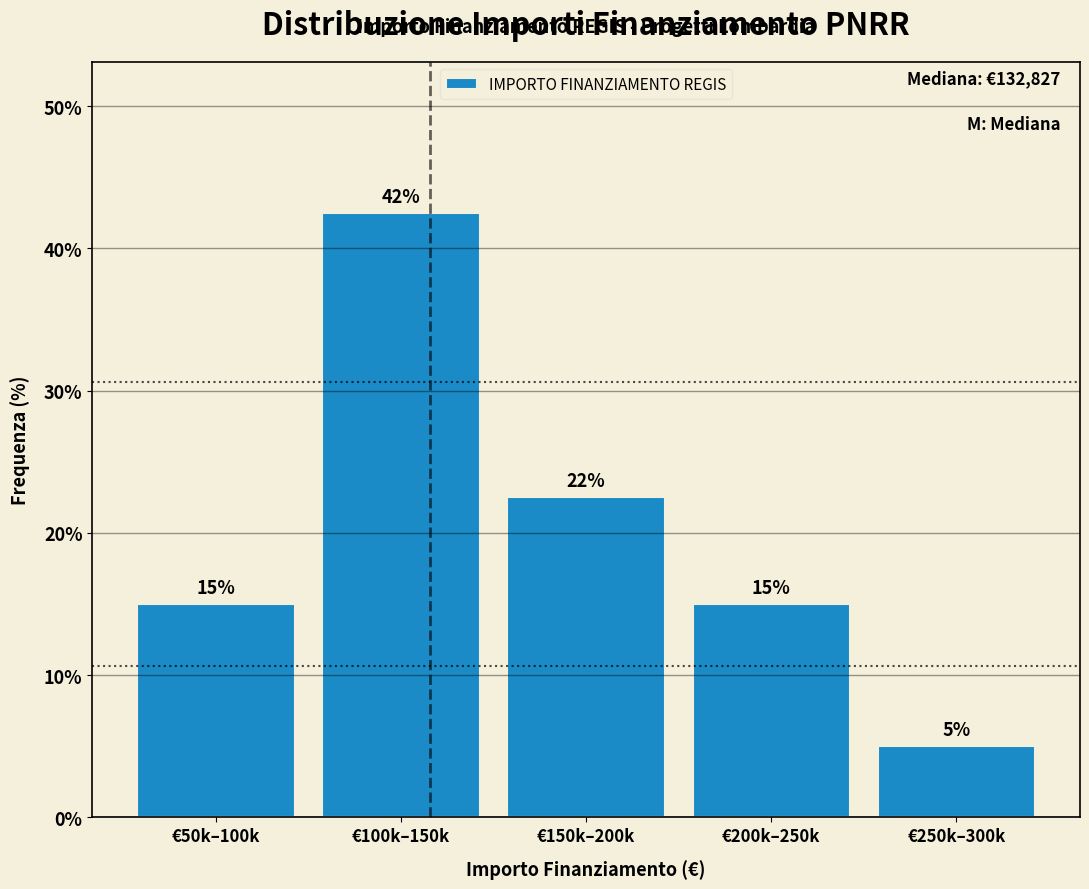

Between €100k–150k and €150k–200k, which is larger?

€100k–150k